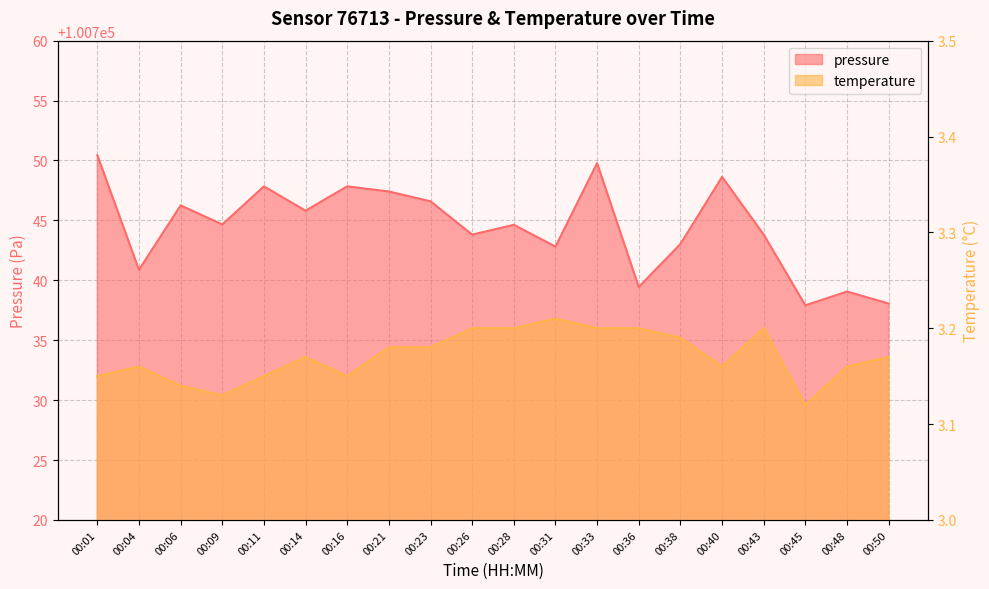

At which label is temperature closest to 3?

00:45